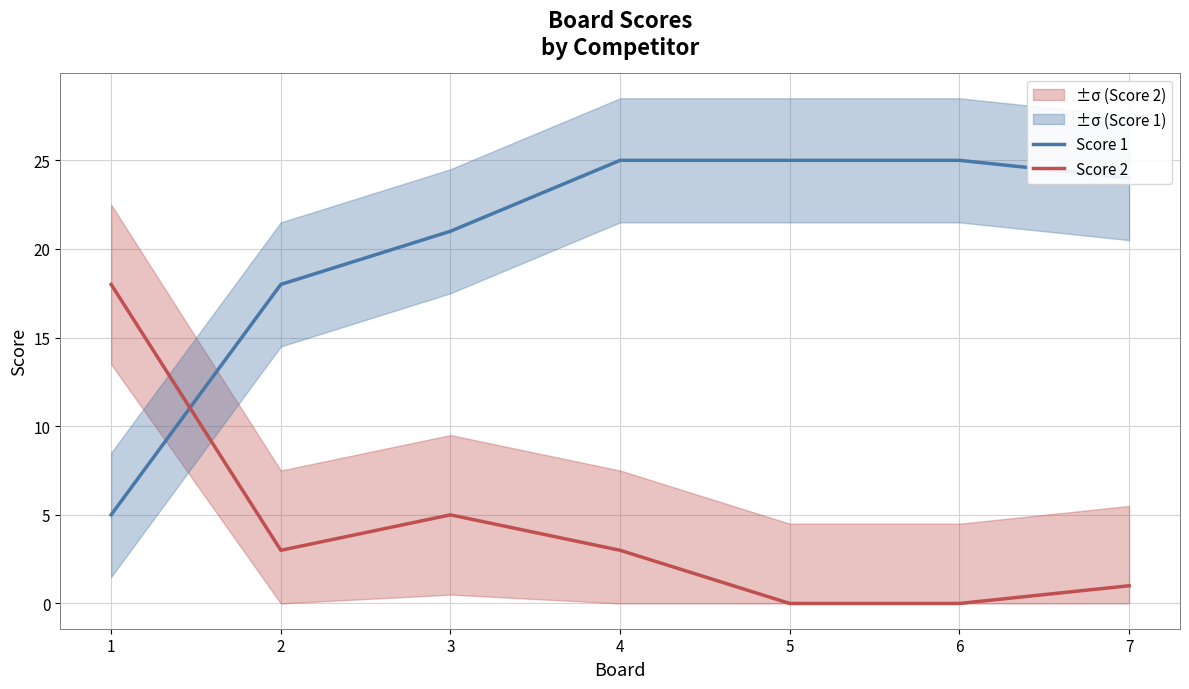

Does the chart have visible grid lines?

Yes